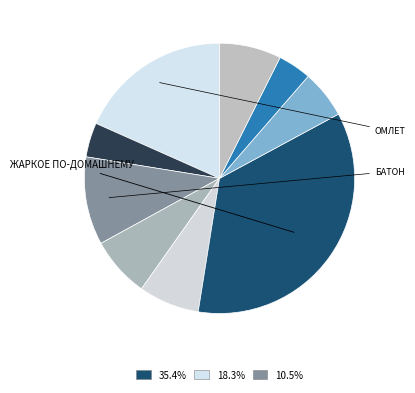

How many segments does this pie chart have?

9